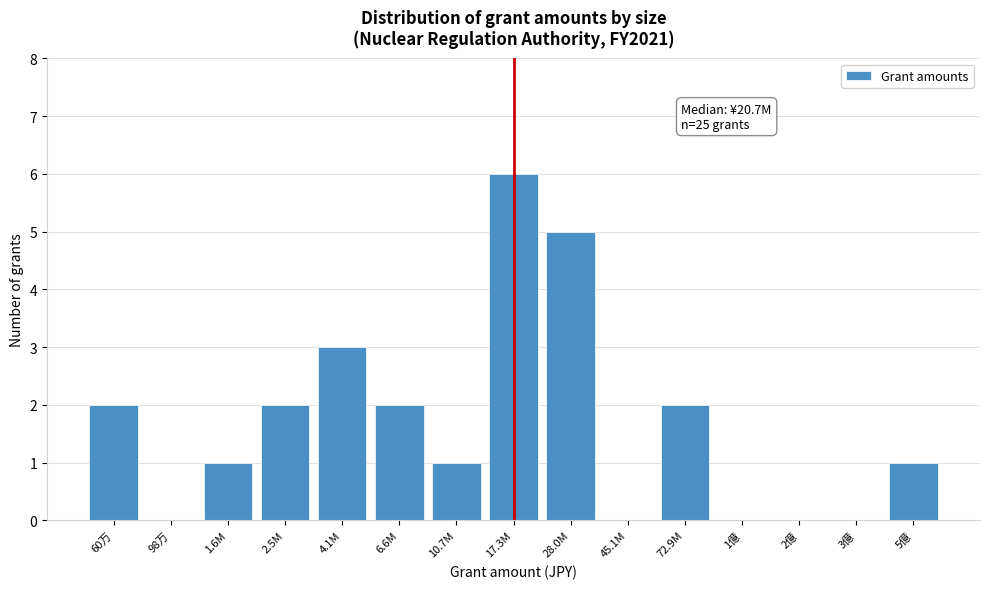

Reading left to right, list all the values displayed in this chart.

60万=2	98万=0	1.6M=1	2.5M=2	4.1M=3	6.6M=2	10.7M=1	17.3M=6	28.0M=5	45.1M=0	72.9M=2	1億=0	2億=0	3億=0	5億=1